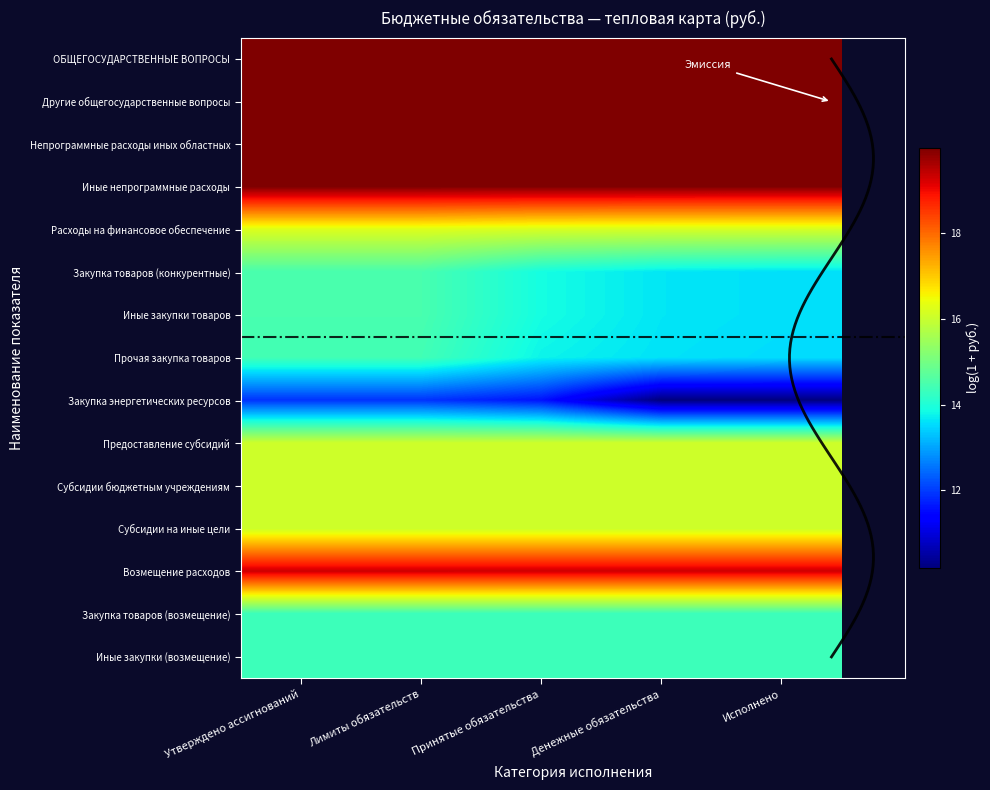

What is the spread (max minus min) of values at Лимиты обязательств?

8.1